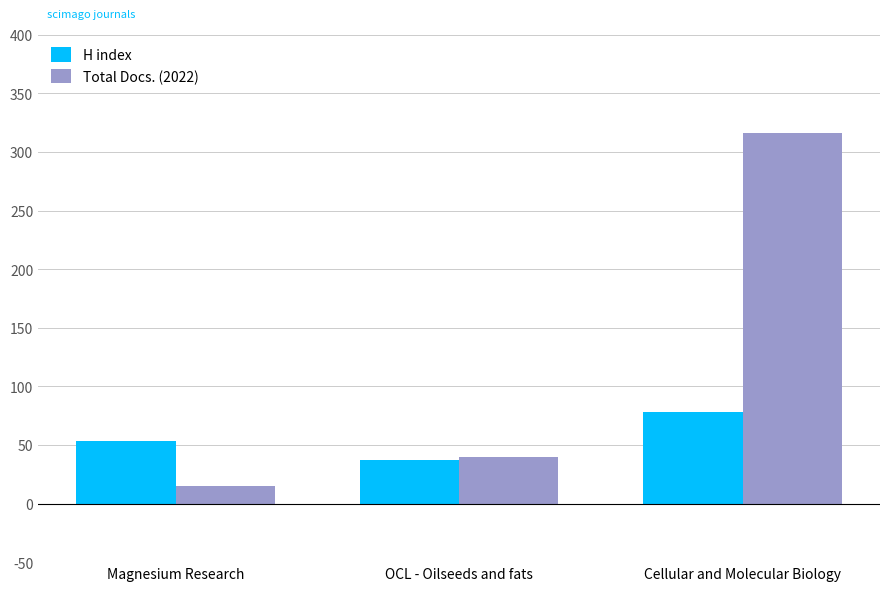

Reading right to left, what are all the values shown in this chart?

H index: Cellular and Molecular Biology=78	OCL - Oilseeds and fats=37	Magnesium Research=53
Total Docs. (2022): Cellular and Molecular Biology=316	OCL - Oilseeds and fats=40	Magnesium Research=15